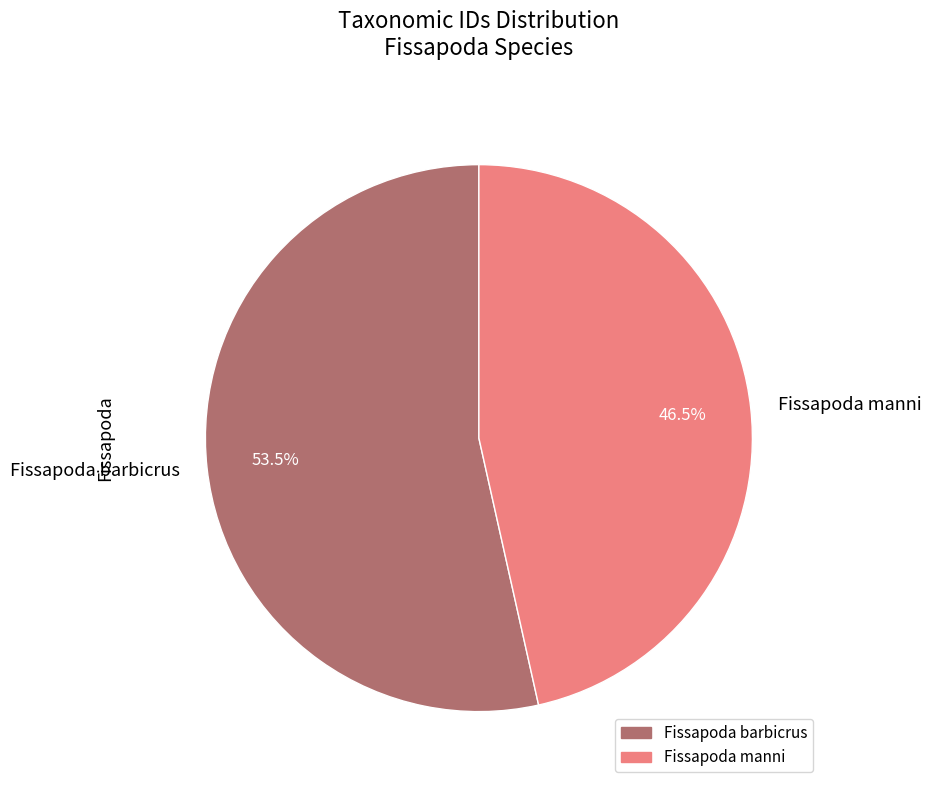

The Fissapoda manni slice represents 56% of the pie. True or false?

False